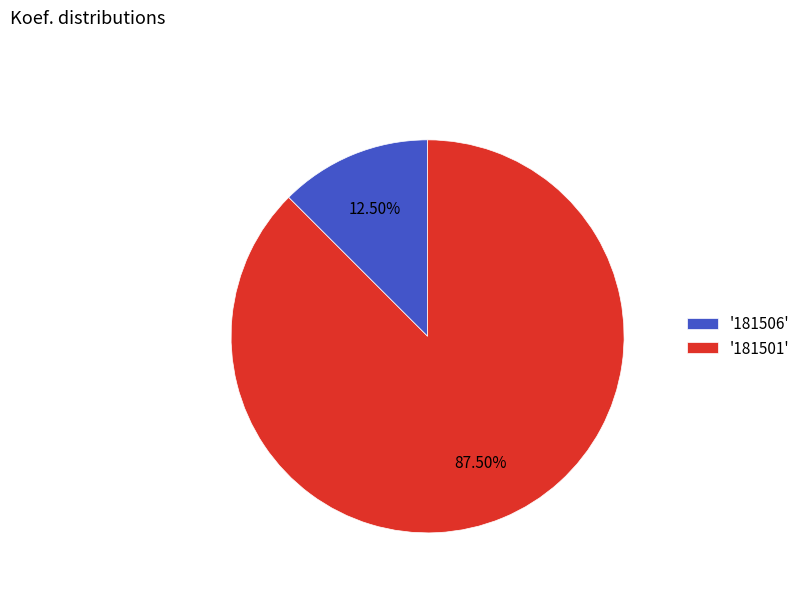

How many segments does this pie chart have?

2